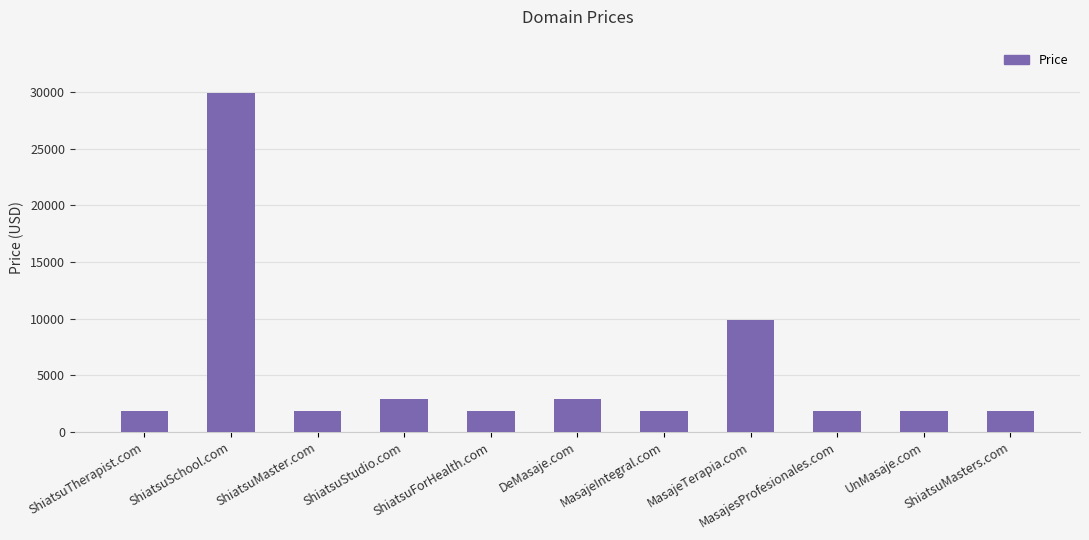

What is the greatest value displayed?

29888